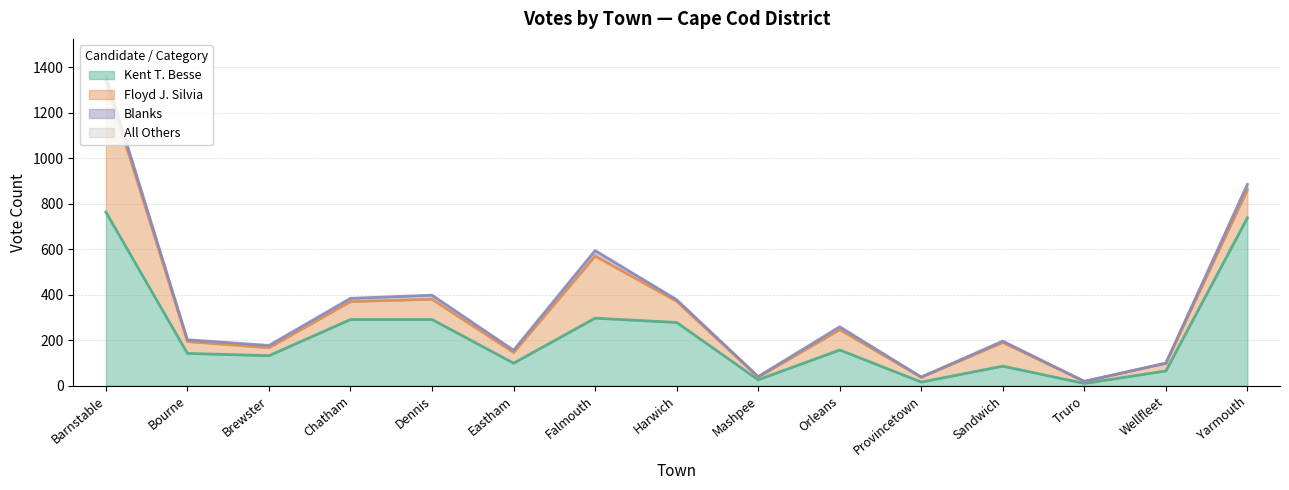

Which category has the lowest value in the Floyd J. Silvia series?

Truro